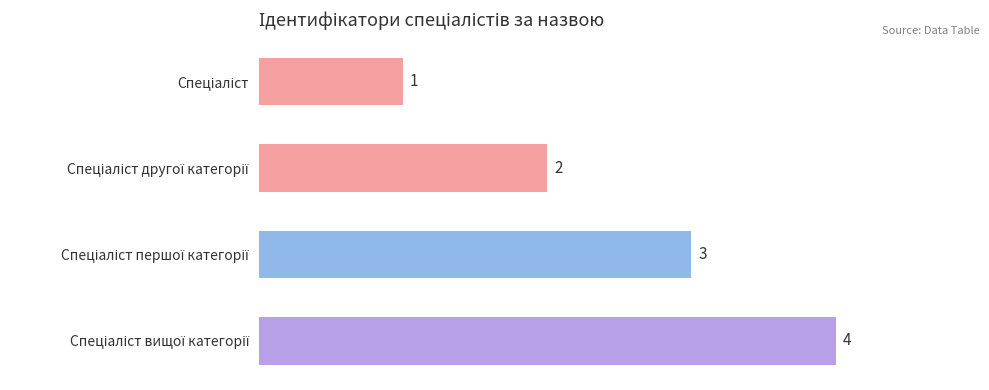

What is the greatest value displayed?

4